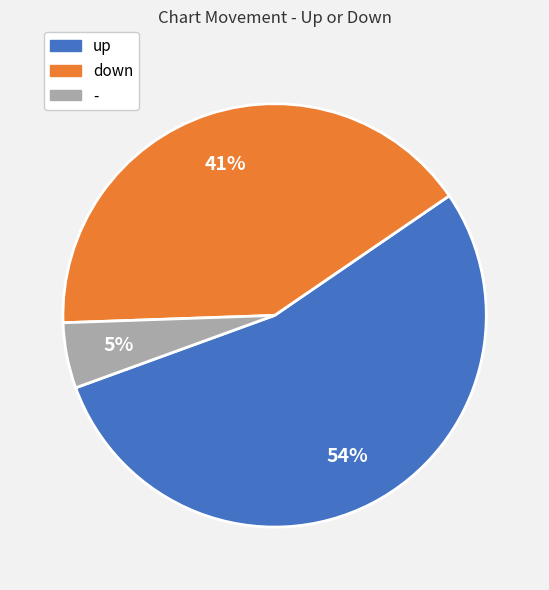

Combined, do up and - account for over 50%?

Yes